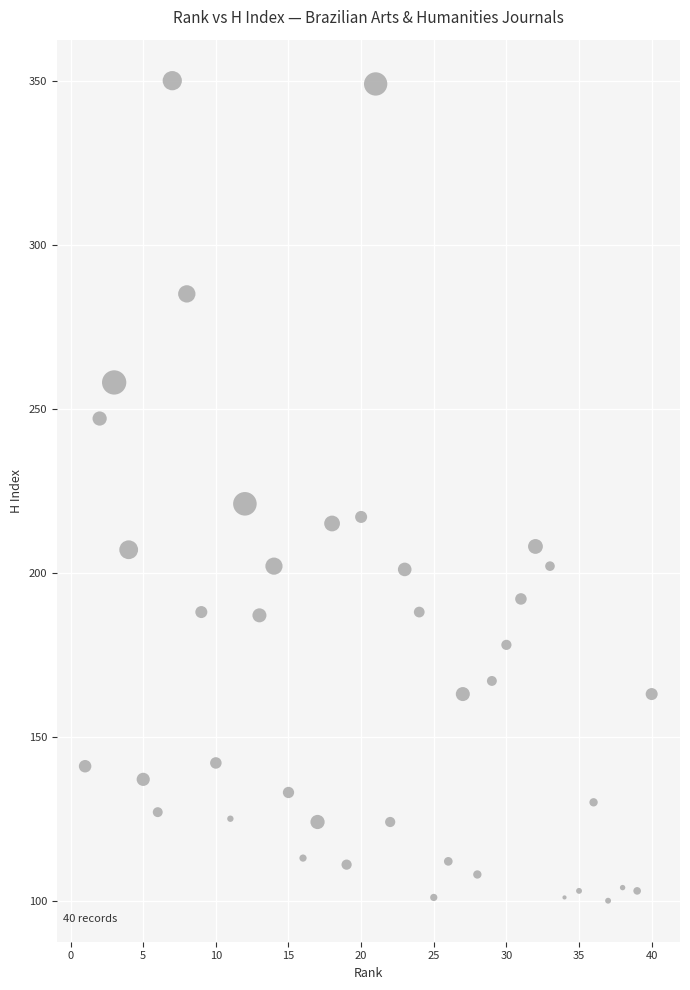

What is the range of X values (max minus min)?

39